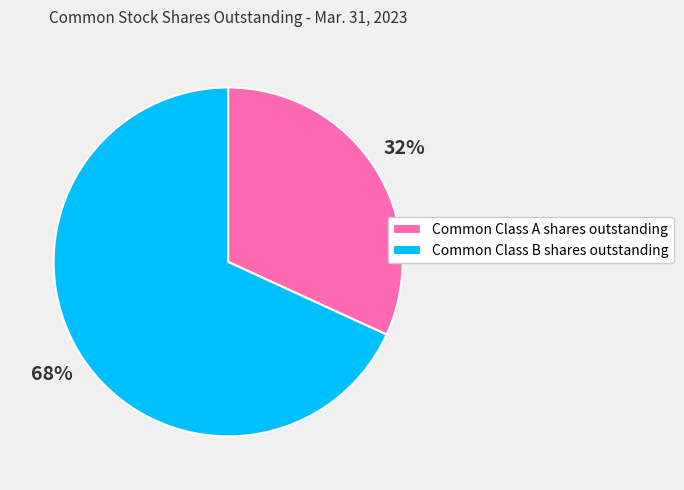

What is the ratio of the value at Common Class A shares outstanding to the value at Common Class B shares outstanding?

0.5